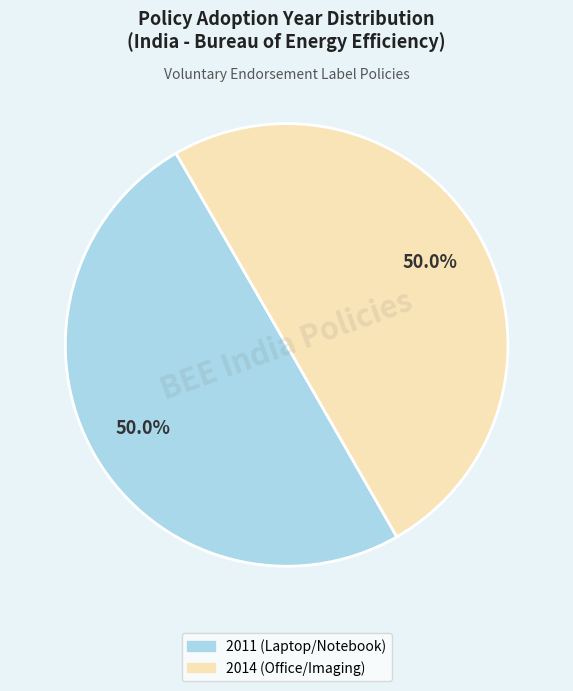

What is the ratio of the value at 2014 (Office/Imaging) to the value at 2011 (Laptop/Notebook)?

1.0